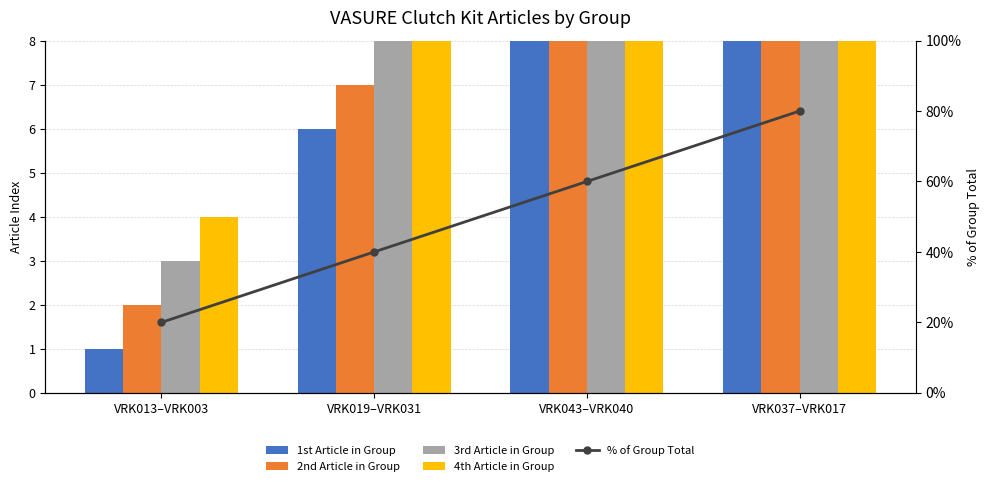

True or false: % of Group Total has a value of 0.6 at VRK019–VRK031.

False